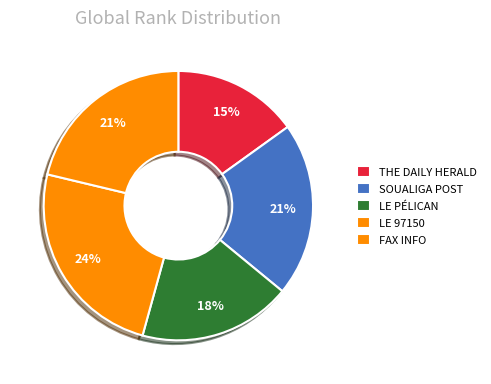

What is the ratio of the value at THE DAILY HERALD to the value at LE 97150?

0.6